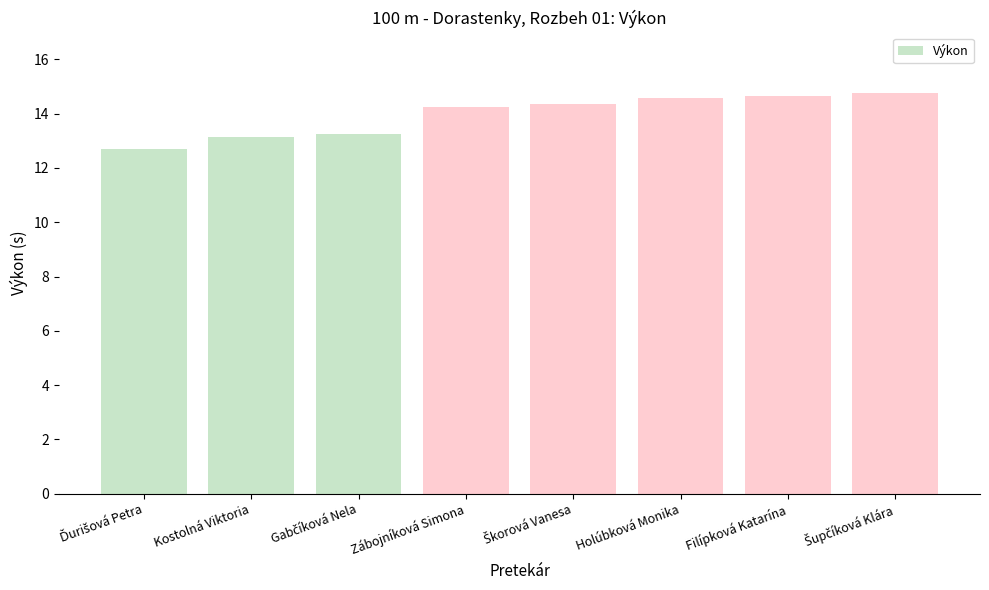

What value does the data have at Holúbková Monika?

14.6